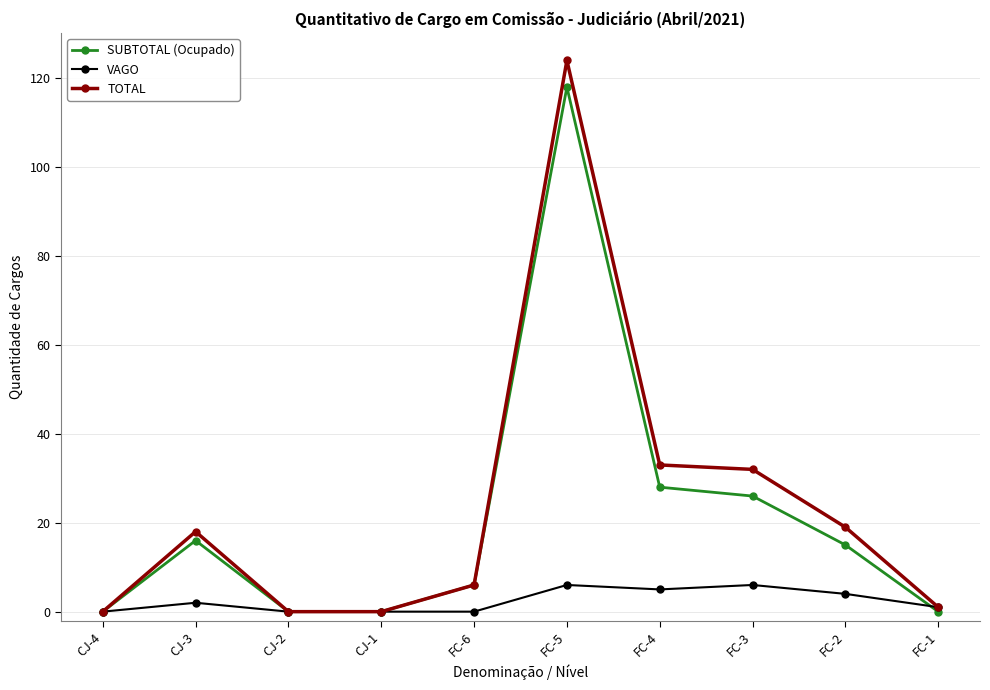

What is the label of the 3rd point from the right?

FC-3